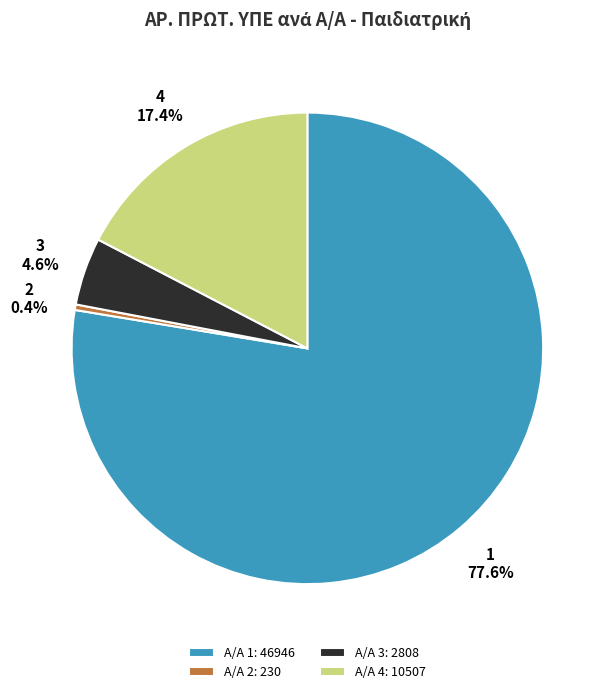

Approximately how many times larger is the value at Α/Α 1: 46946 compared to Α/Α 4: 10507?

4.5